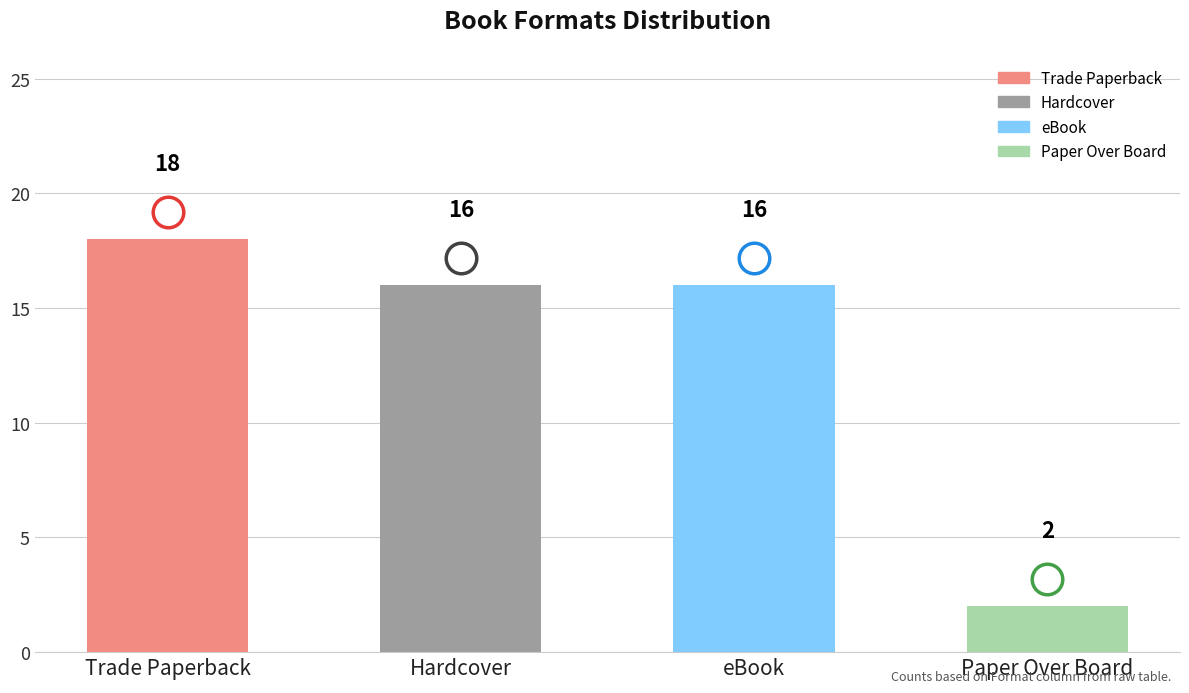

Reading left to right, what are all the values shown in this chart?

Trade Paperback=18	Hardcover=16	eBook=16	Paper Over Board=2